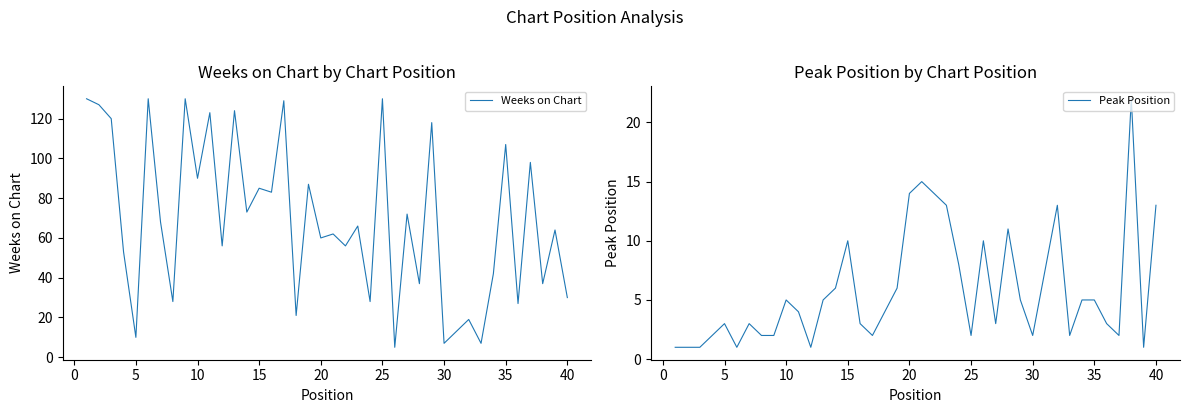

How many times do Weeks on Chart and Peak Position cross each other?

2